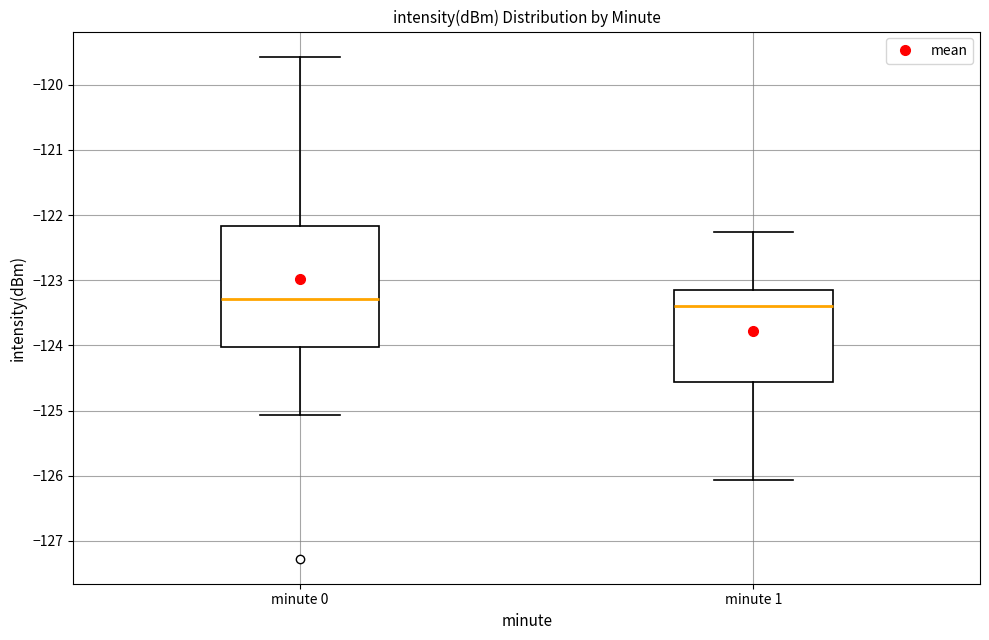

Reading left to right, transcribe this box plot: for each box, give where its median line is, the range the box spans, and where its two whiskers end, as read against the y-axis. The values are not printed on the chart, so give them approximately, as read against the axis.

minute 0: median -123.3, box -124.0 to -122.2, whiskers -125.1 to -119.6
minute 1: median -123.4, box -124.6 to -123.1, whiskers -126.1 to -122.3